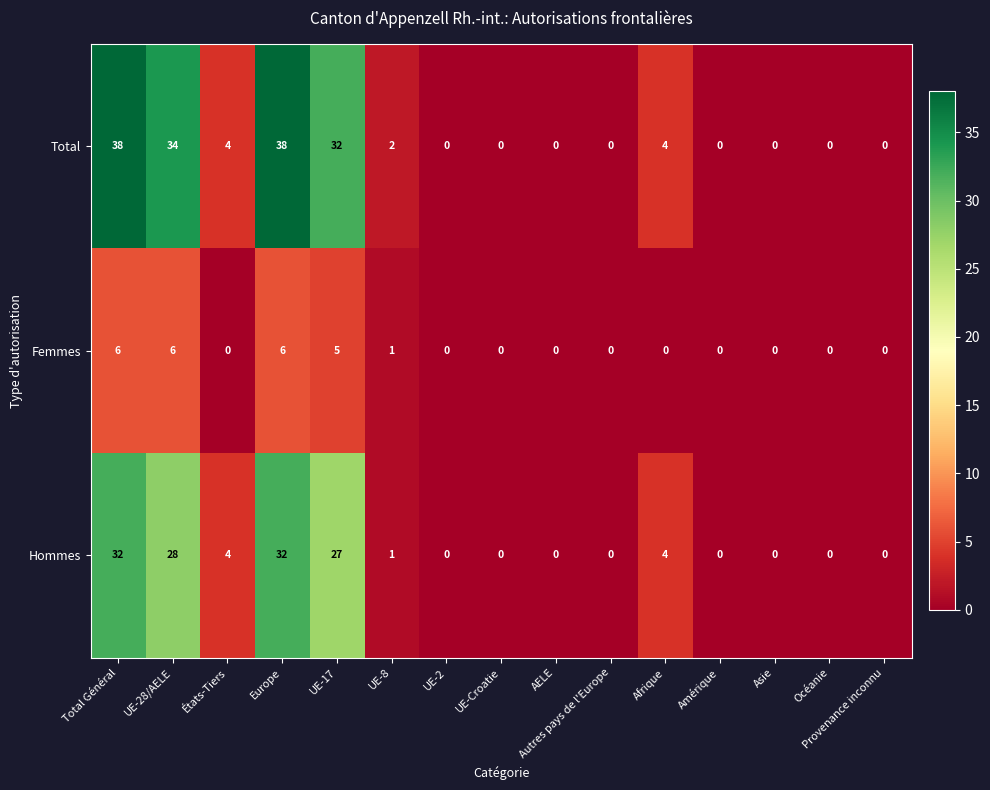

What is the average value of the Total series?

10